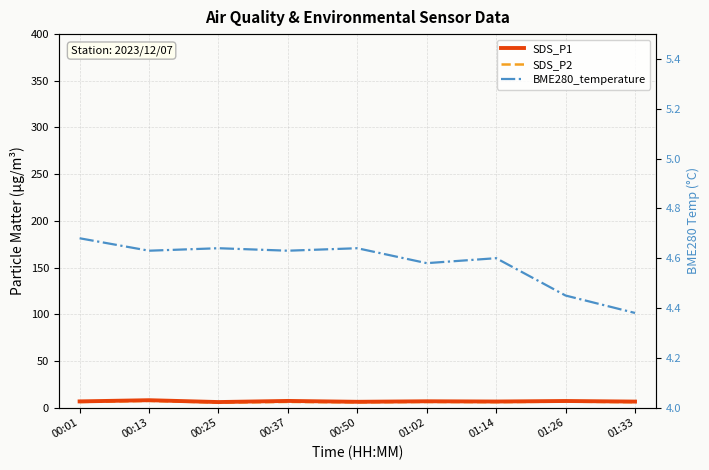

In SDS_P1, how many points are higher than both neighbors (excluding endpoints)?

4